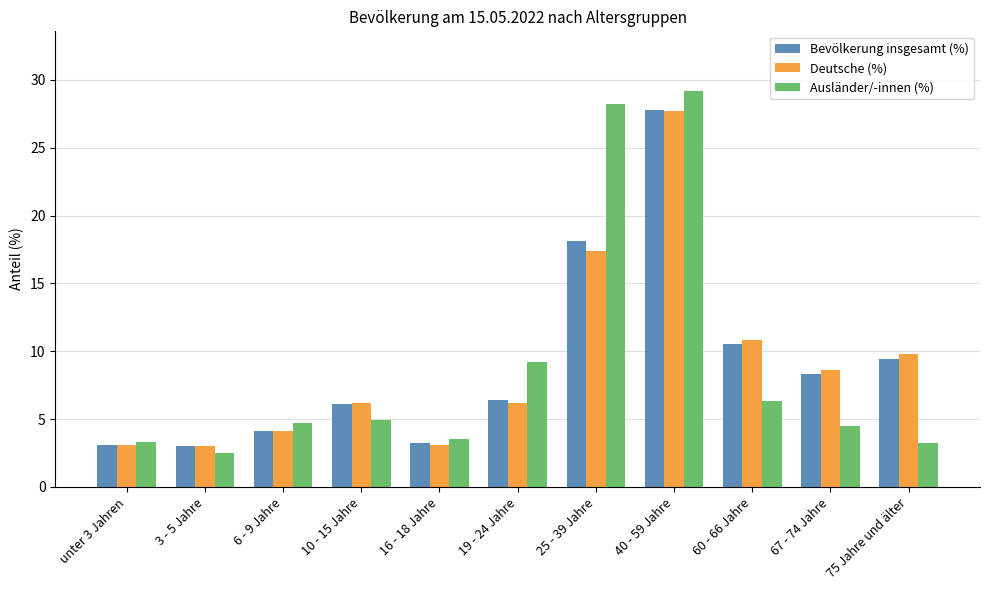

What is the approximate value of Ausländer/-innen (%) at 6 - 9 Jahre?

4.7